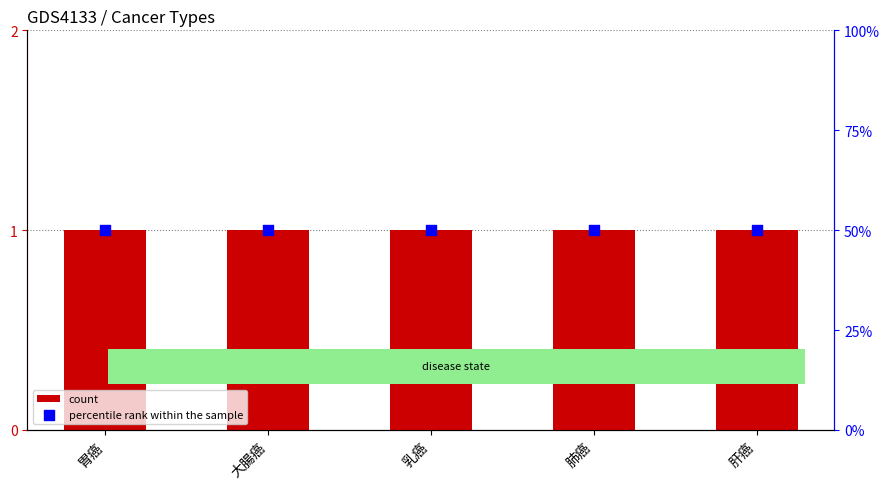

Which series has the widest spread of Y values?

count